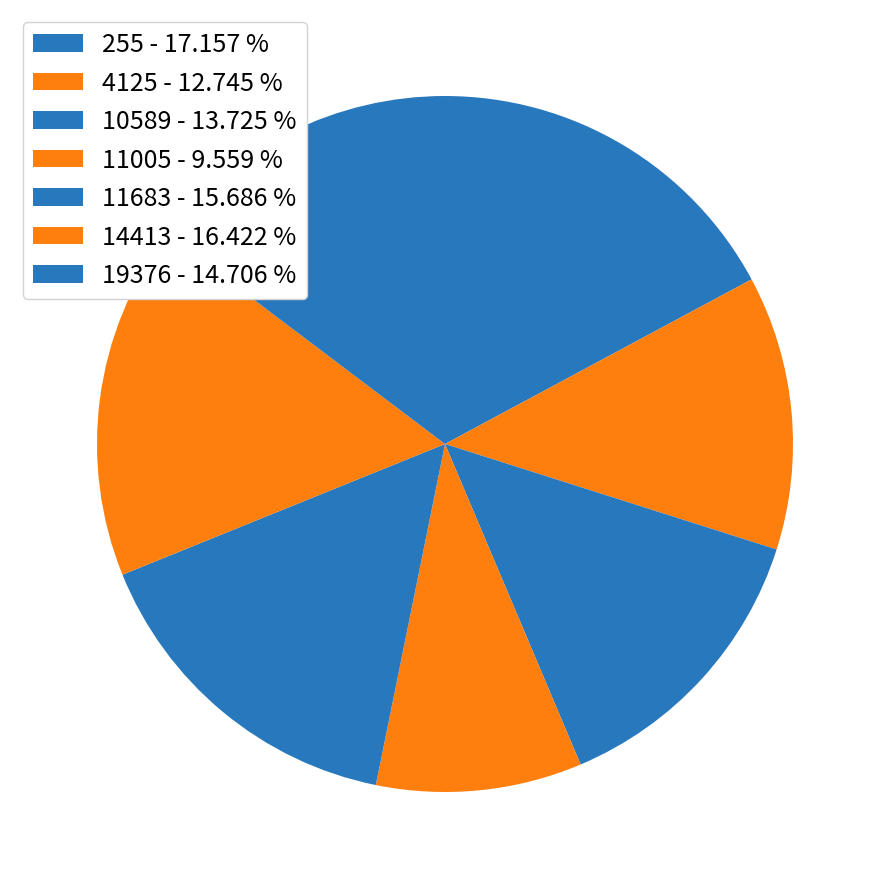

Is it true that 255 is 3% of the pie?

False